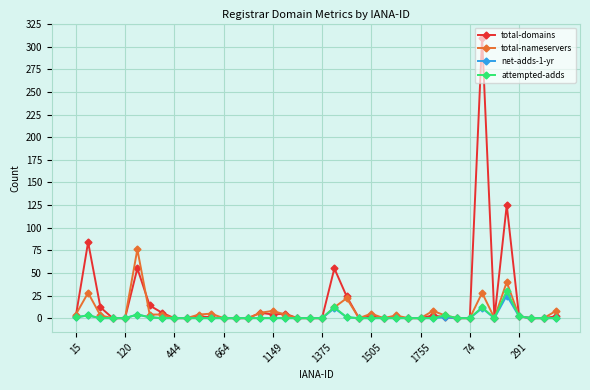

True or false: net-adds-1-yr has more than 1 points higher than both neighbors.

True